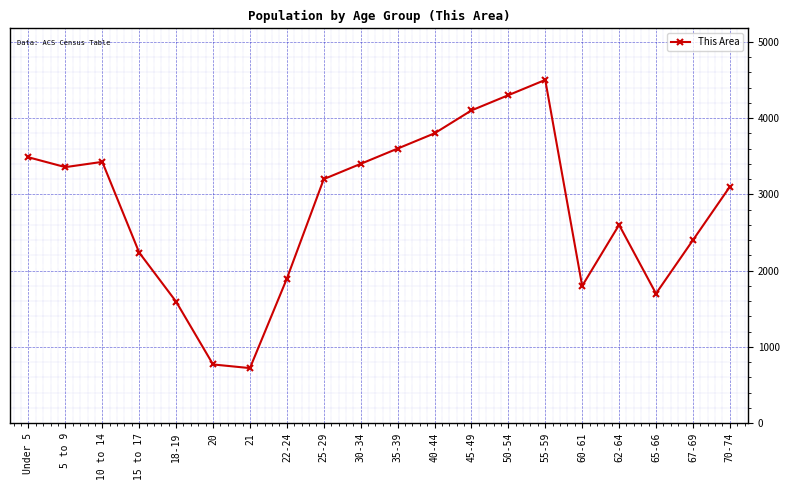

Is it true that the value at 50-54 is 4300?

True